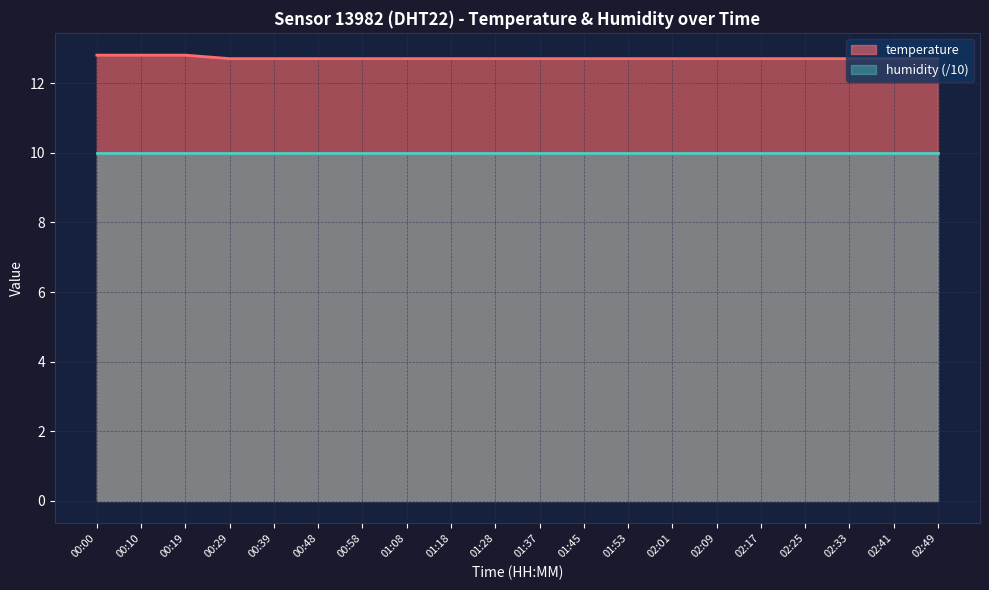

What is the label of the 19th point from the left?

02:41